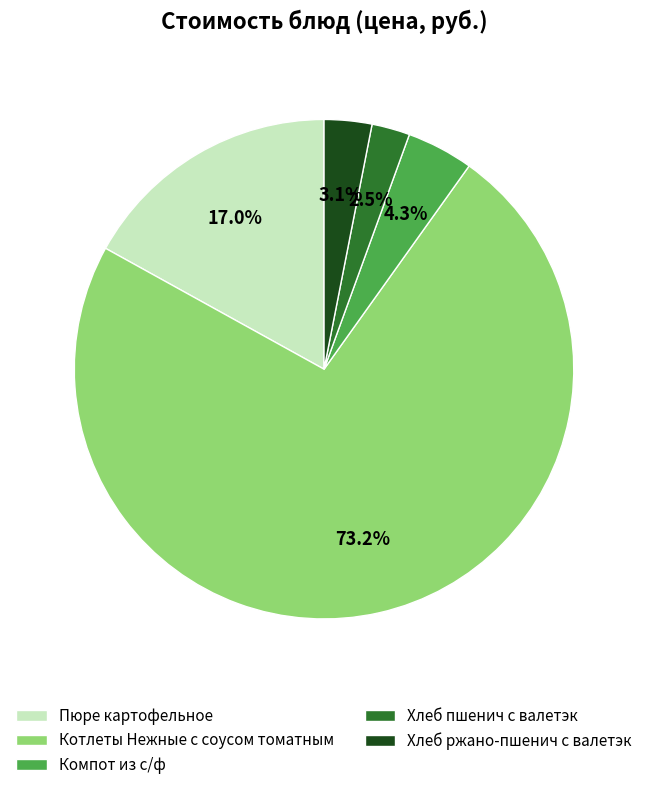

Which slice is the largest?

Котлеты Нежные с соусом томатным